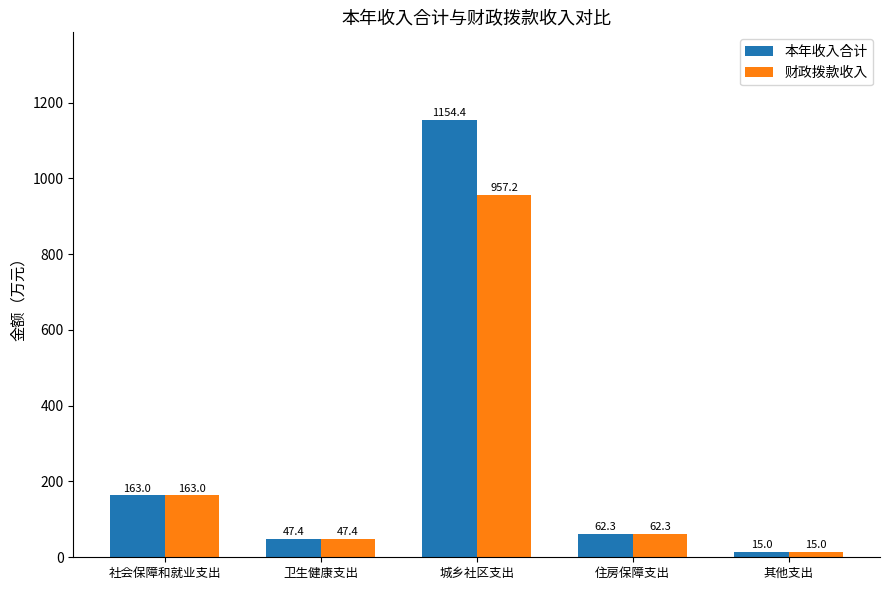

What is the total value across all series at 社会保障和就业支出?

326.1